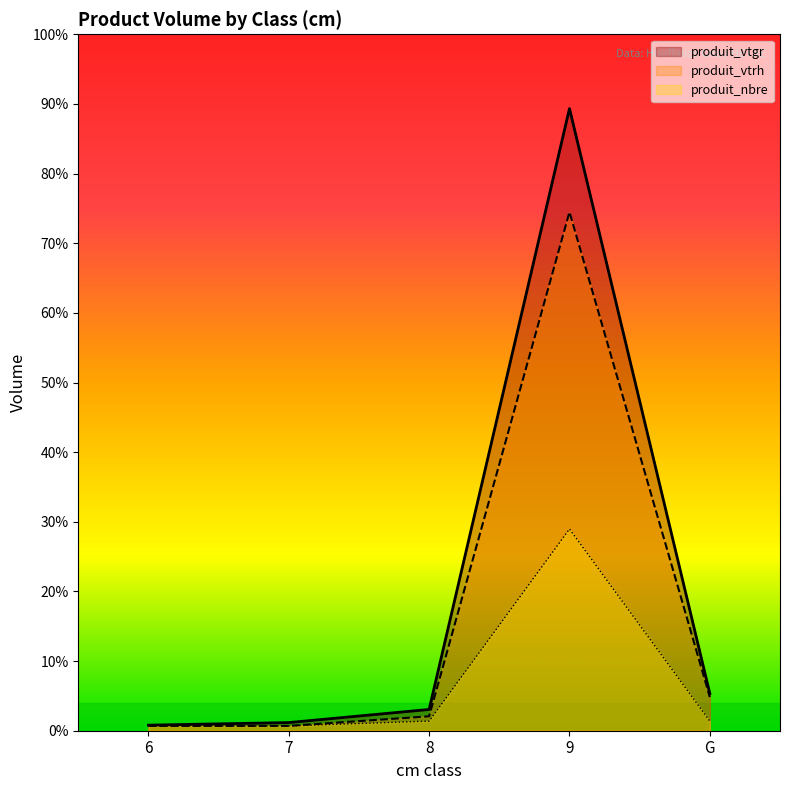

Rank the categories by produit_vtgr value from highest to lowest.

9, G, 8, 7, 6